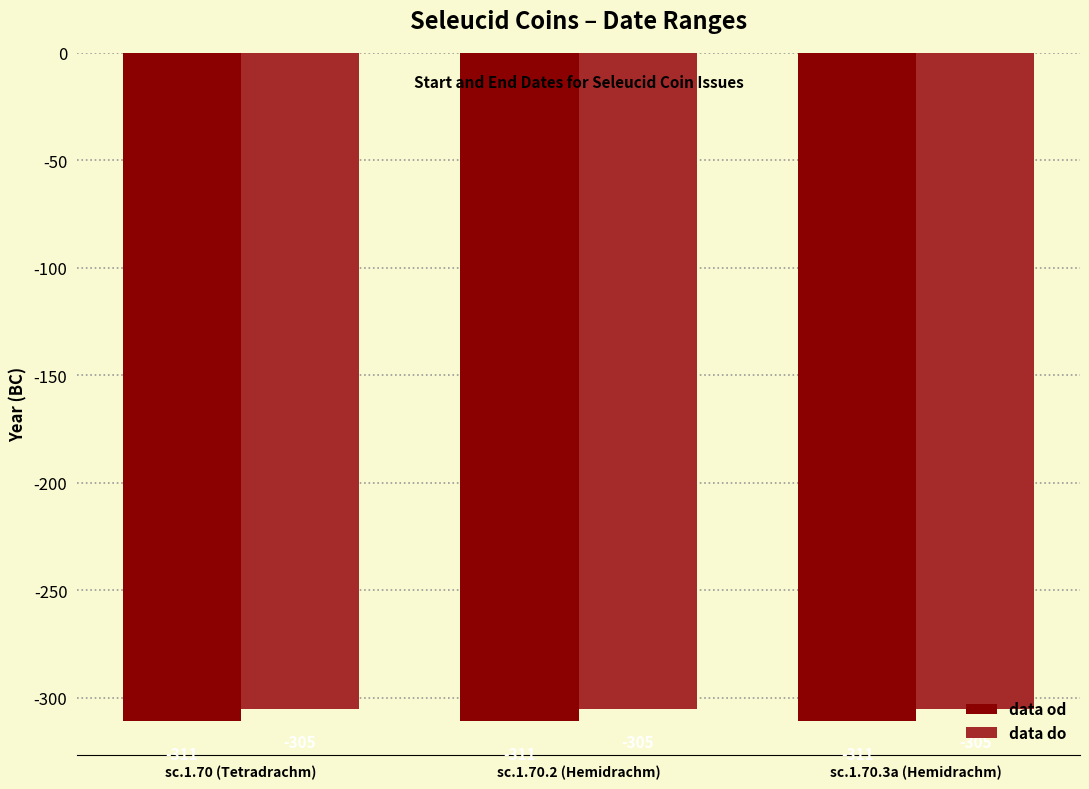

List the series in order of their overall mean, highest first.

data do, data od